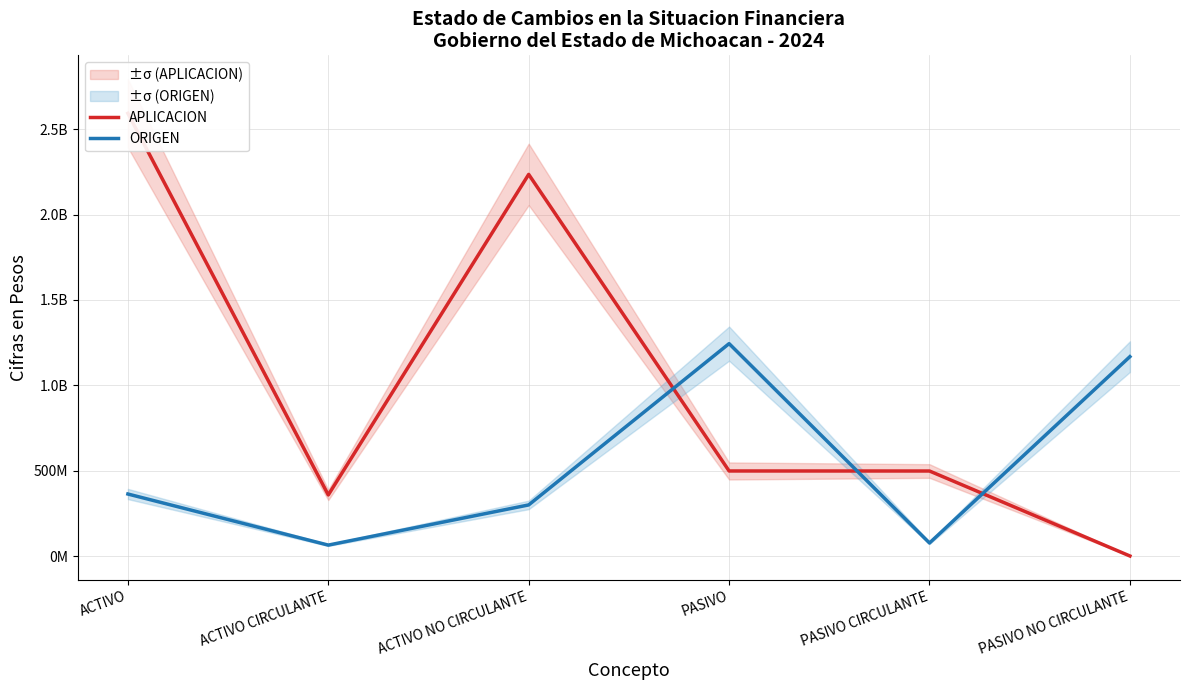

What are all the series names shown in the legend?

APLICACION, ORIGEN